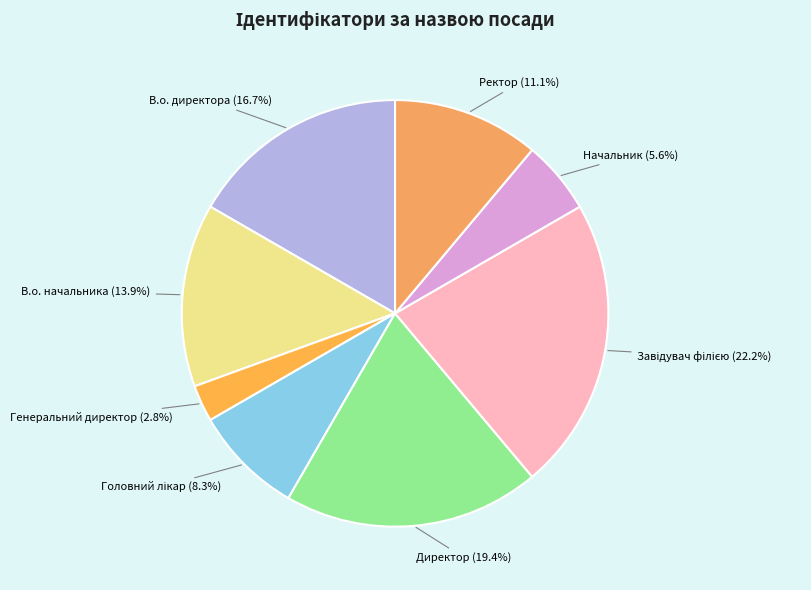

Does any single category account for the majority?

No